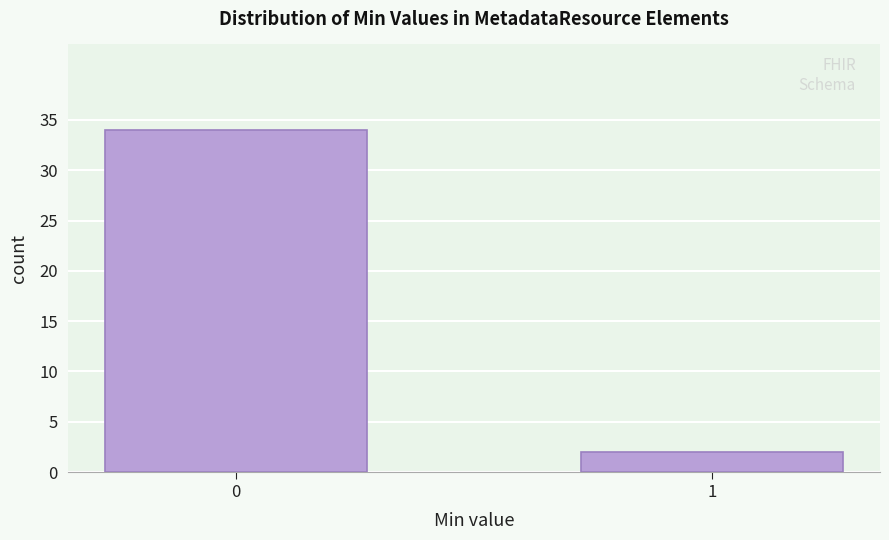

Reading left to right, transcribe all the data shown in this chart.

34	2